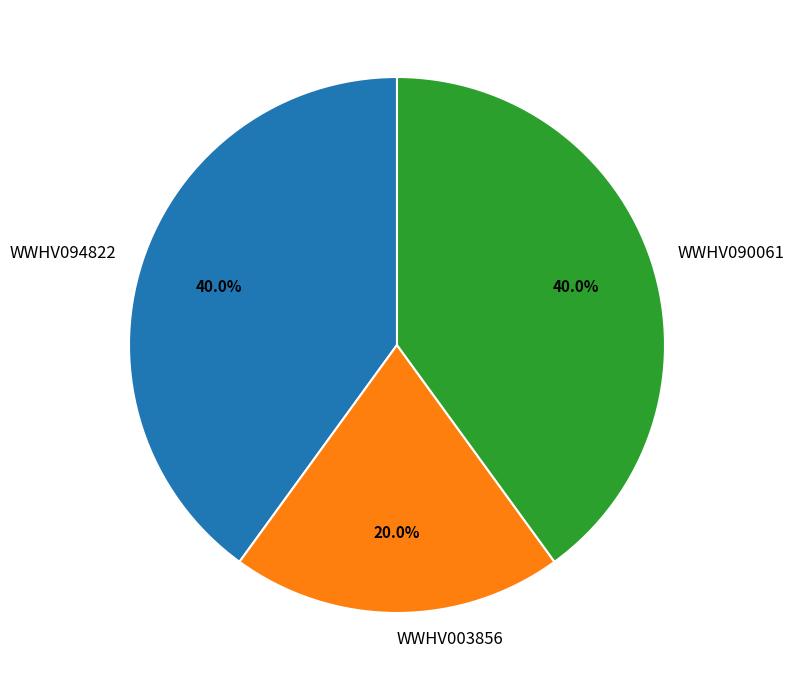

Combined, do WWHV003856 and WWHV090061 account for over 50%?

Yes